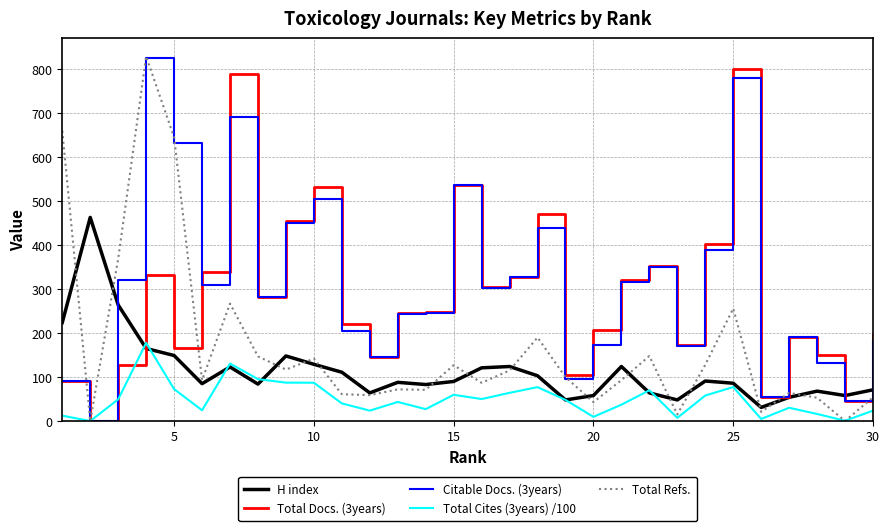

Which series has the largest total across all categories?

Citable Docs. (3years)